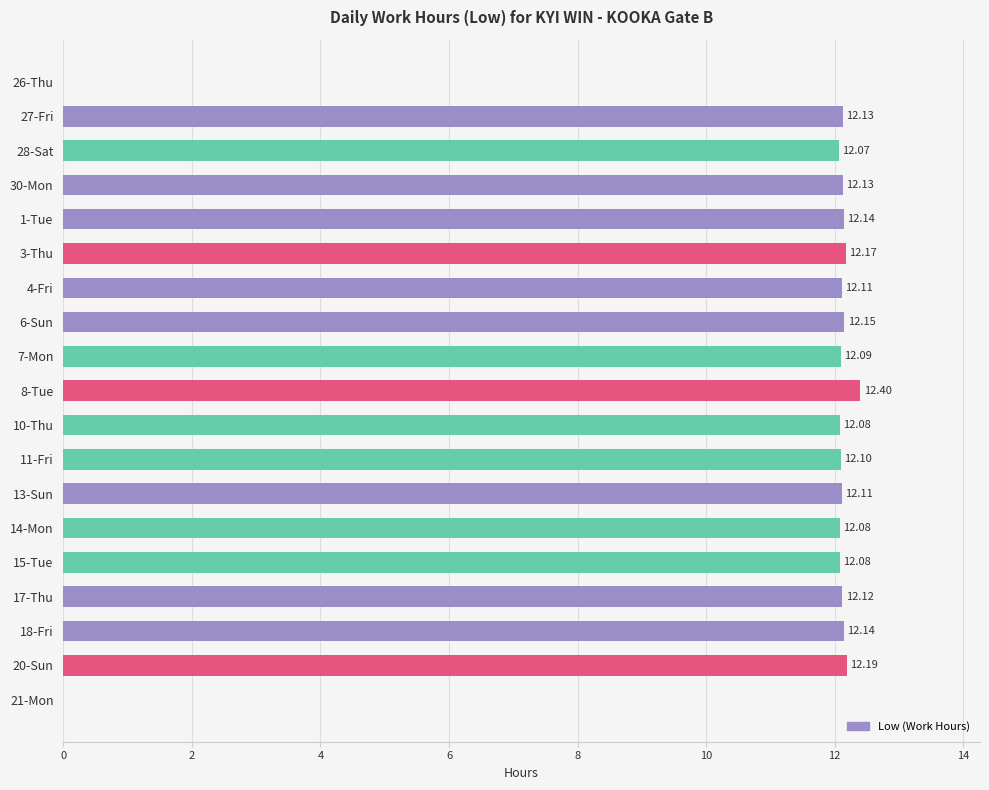

What is the sum of all values?

206.3